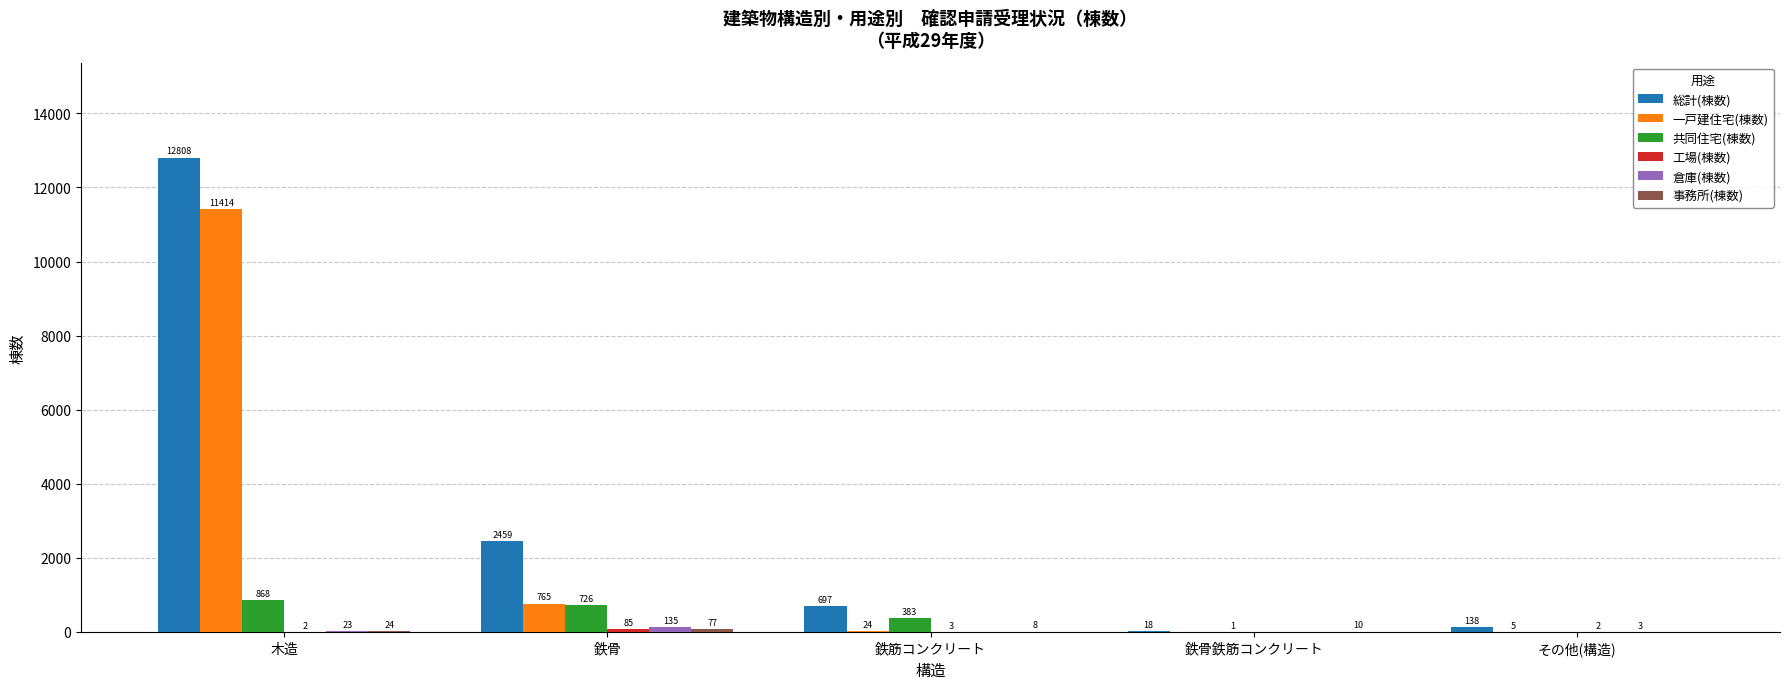

Count the number of categories in the chart.

5